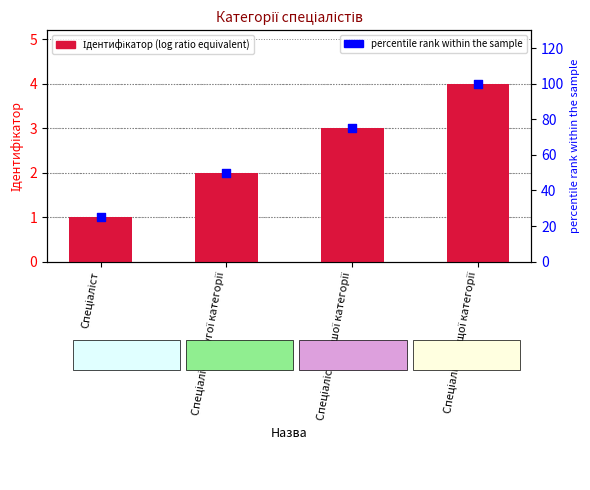

Which series reaches the maximum Y coordinate?

percentile rank